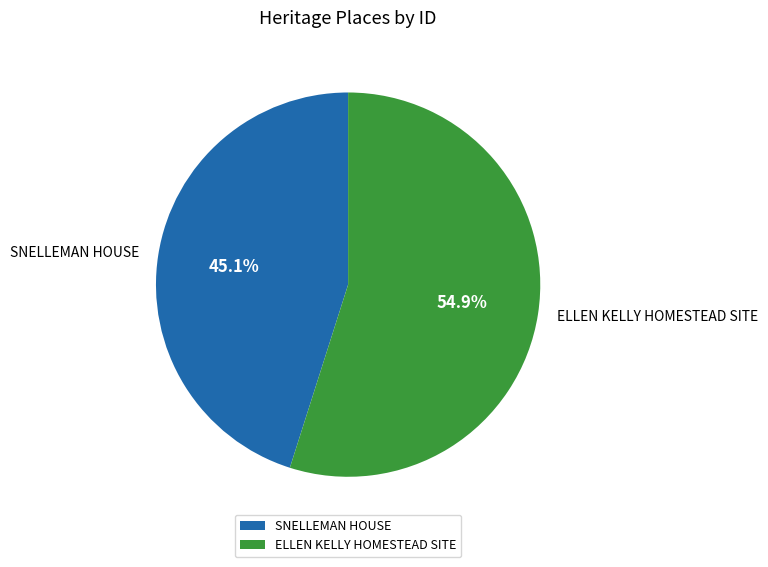

How many slices are in this pie chart?

2